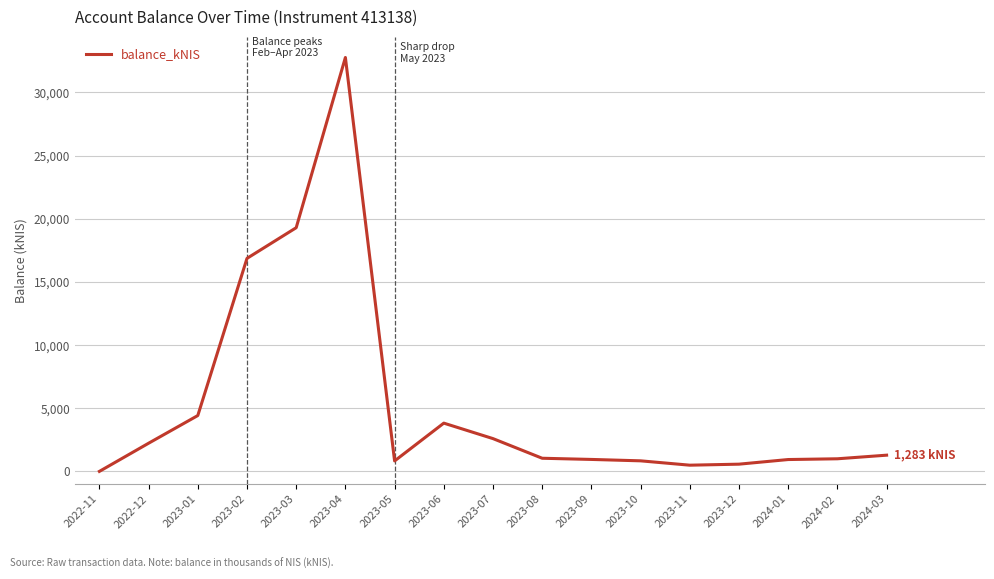

At which label is the value closest to 16382?

2023-02